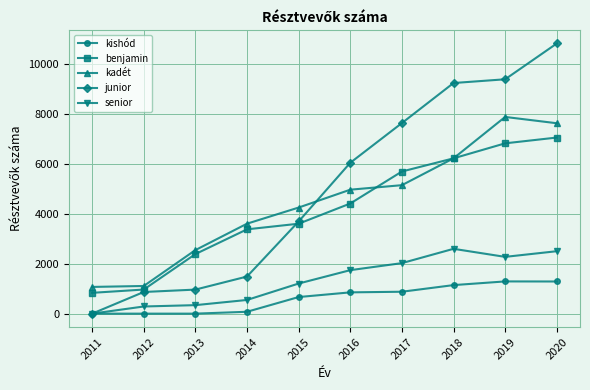

True or false: senior has a value of 1744 at 2018.

False